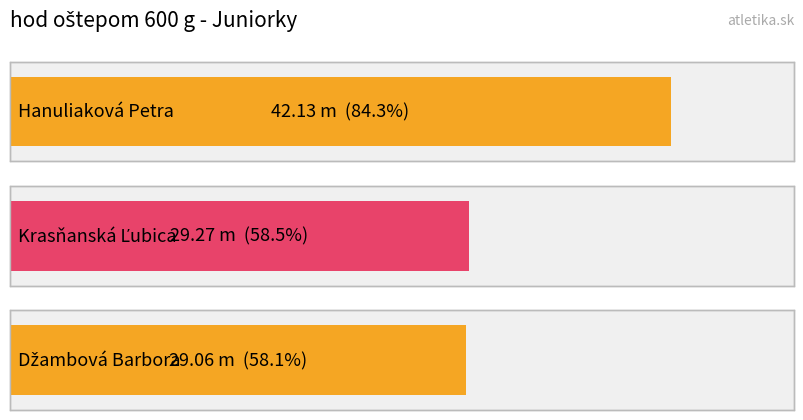

Reading left to right, transcribe all the data shown in this chart.

Hanuliaková Petra=42.1	Krasňanská Ľubica=29.3	Džambová Barbora=29.1